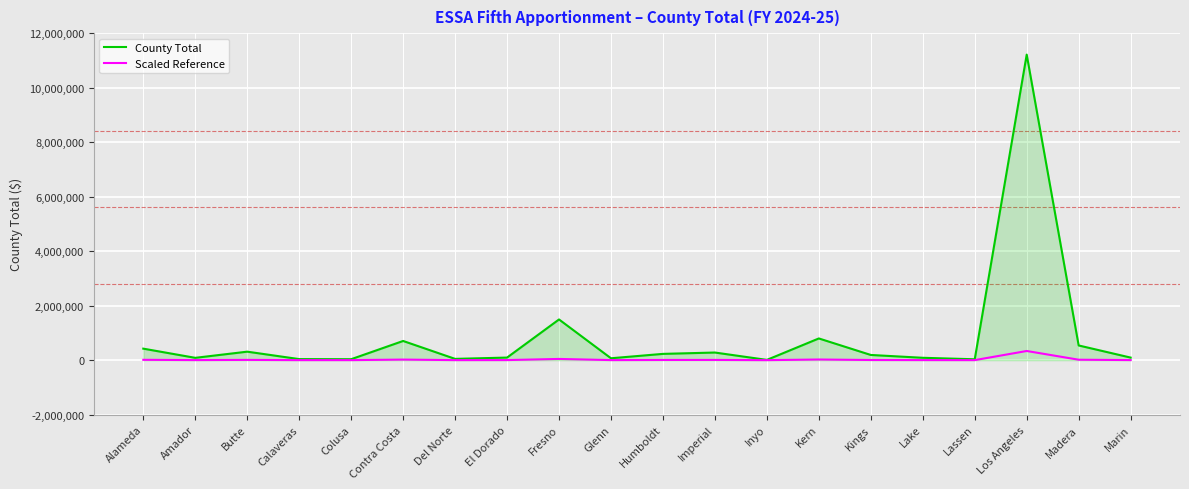

Is the value of County Total at Madera greater than the value of Scaled Reference at Fresno?

Yes